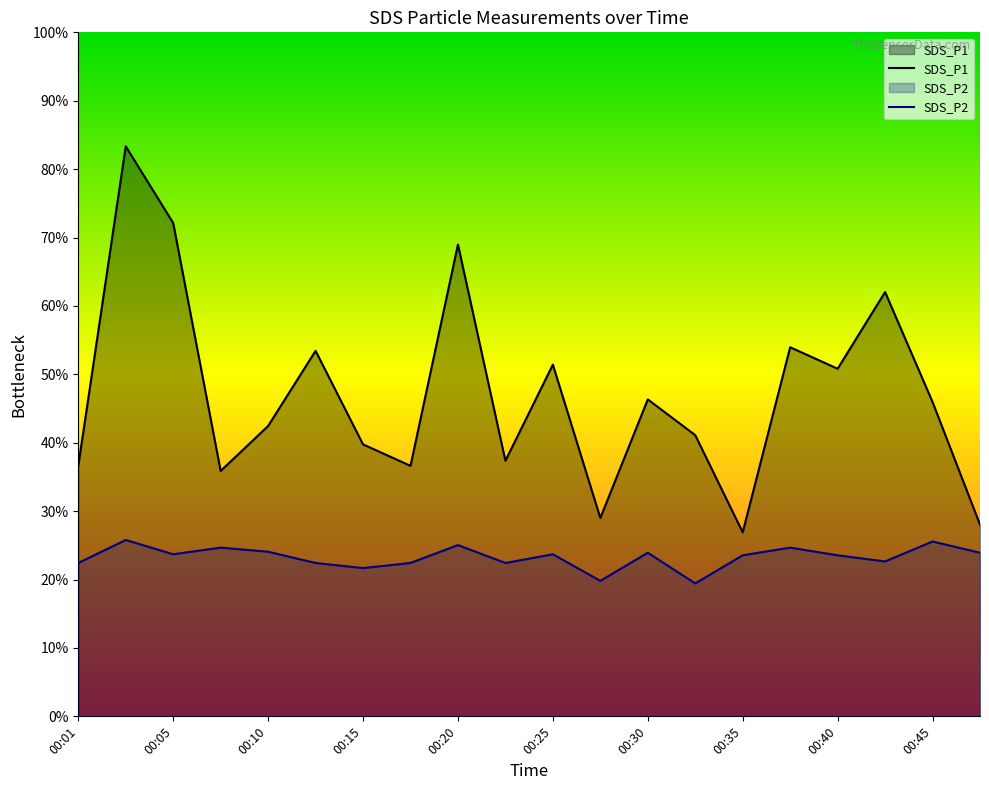

True or false: SDS_P2 and SDS_P1 intersect in this chart.

False